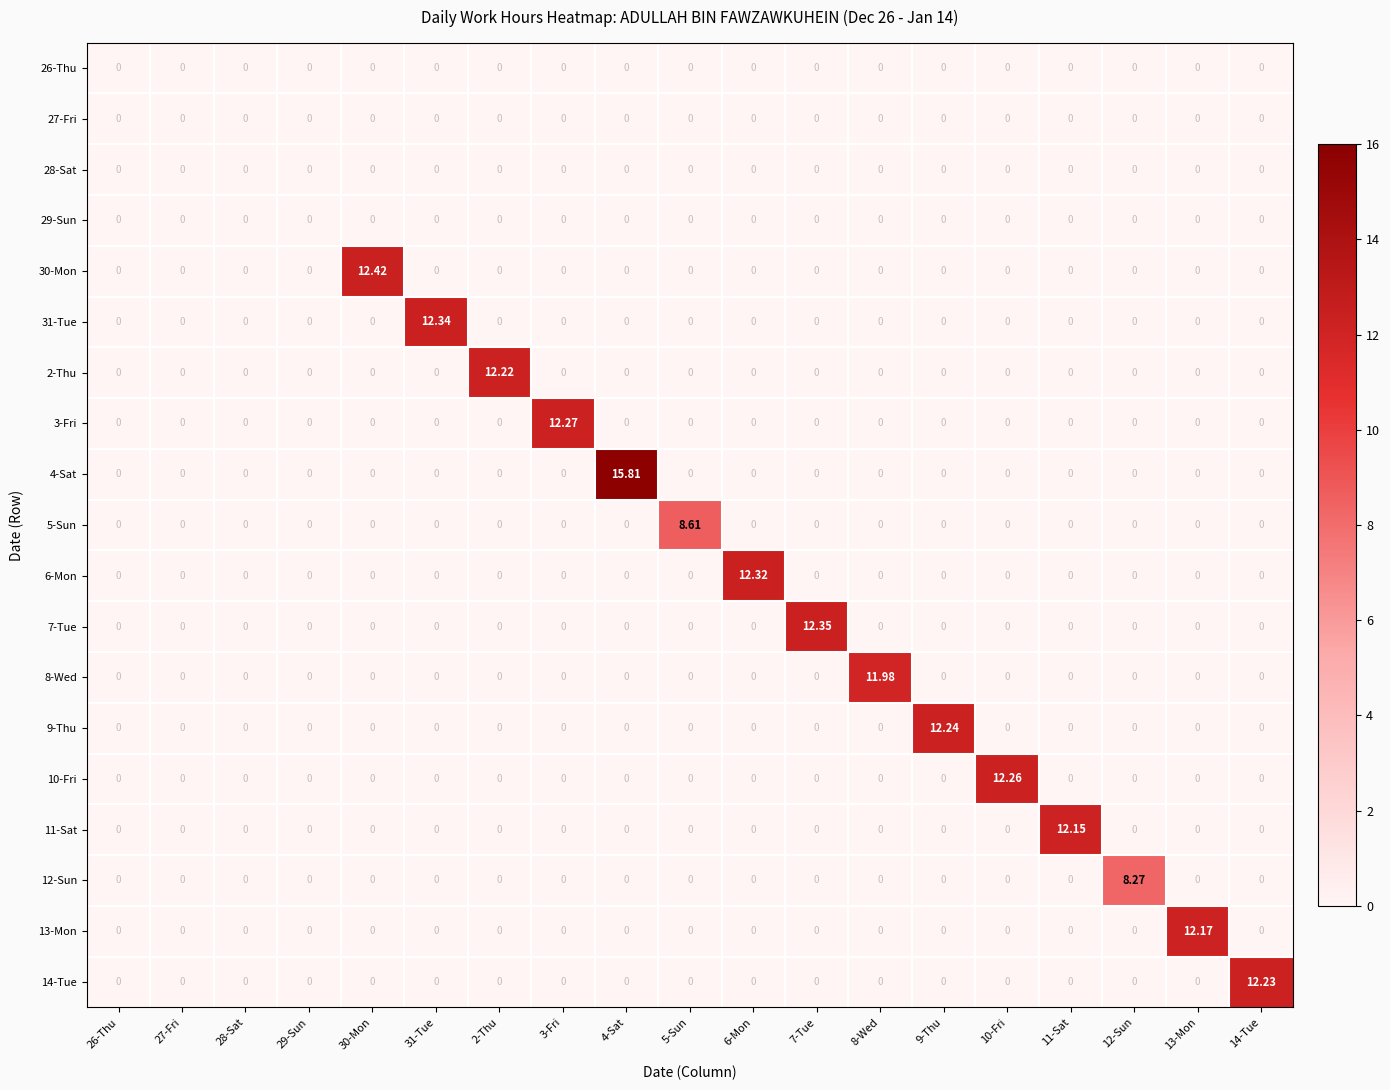

At which category does the chart reach its peak across all series?

4-Sat